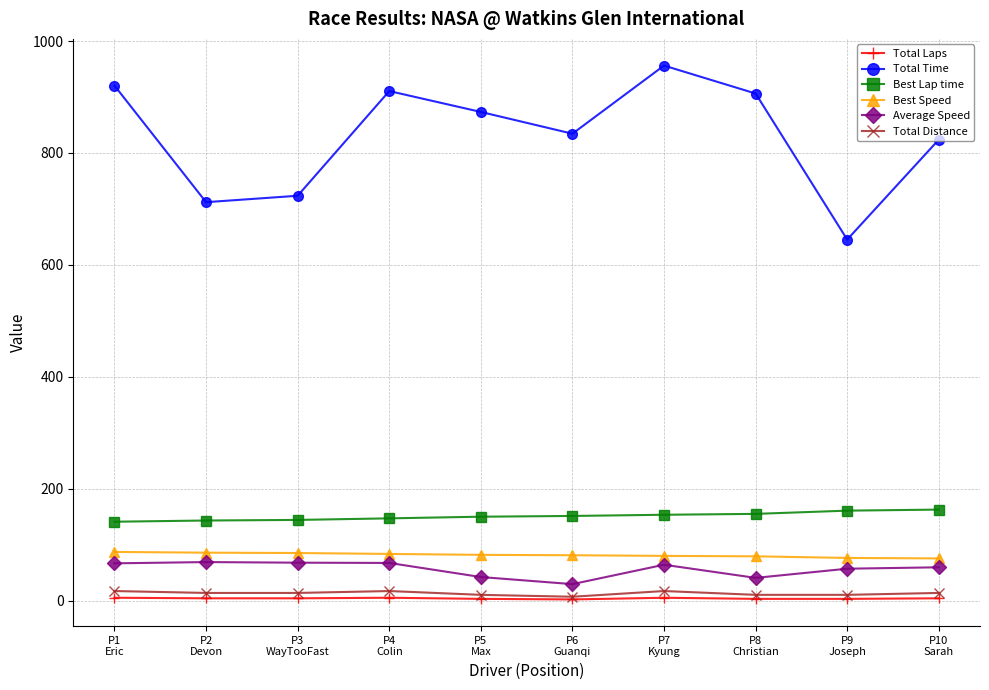

The value of Best Lap time at P1
Eric is 73.6. True or false?

False